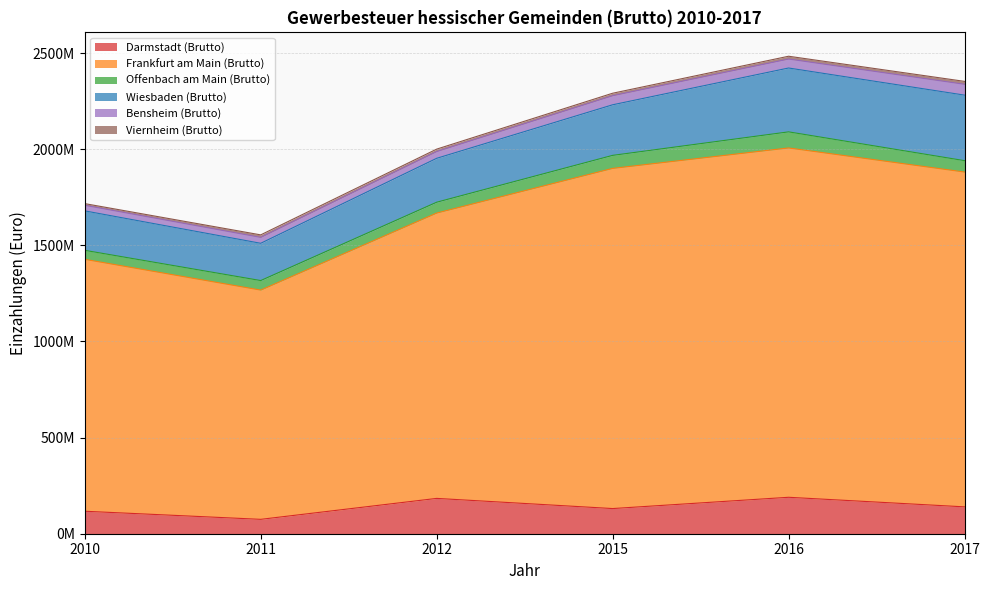

What is the spread (max minus min) of values at 2011?

1179457868